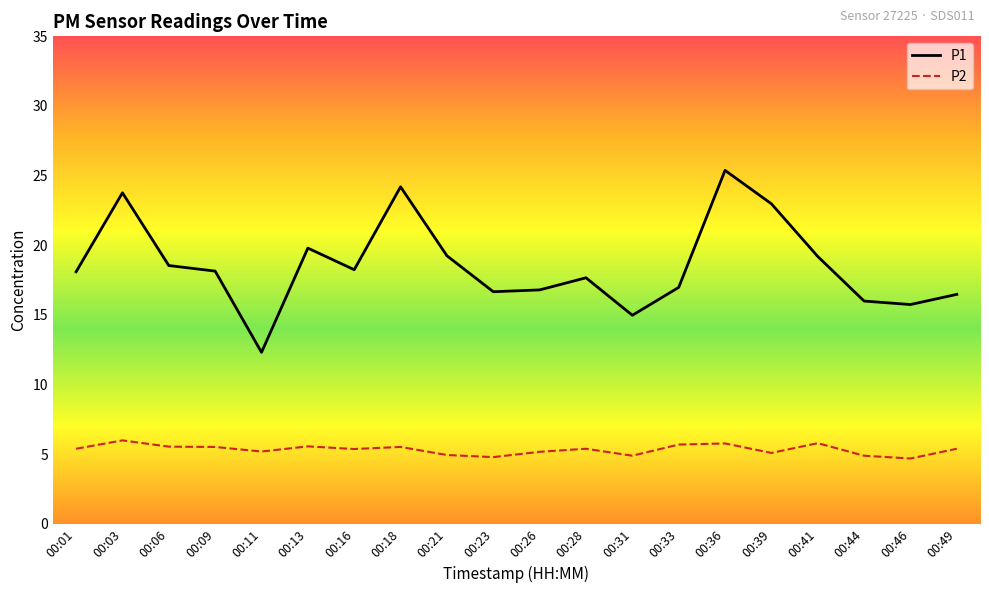

Which series has the widest spread of values?

P1